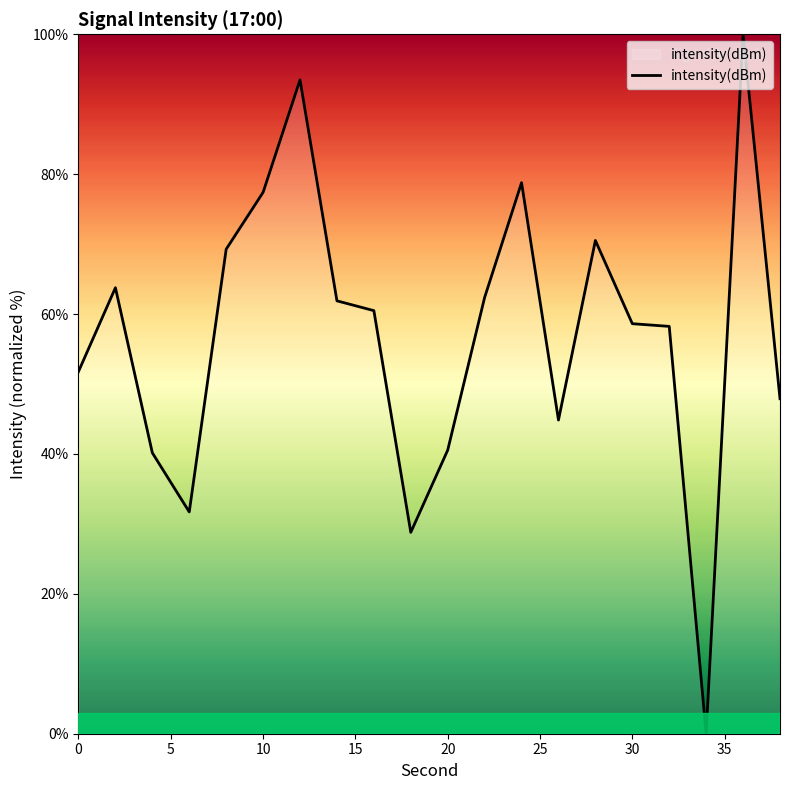

What is the maximum value shown in the chart?

100.0